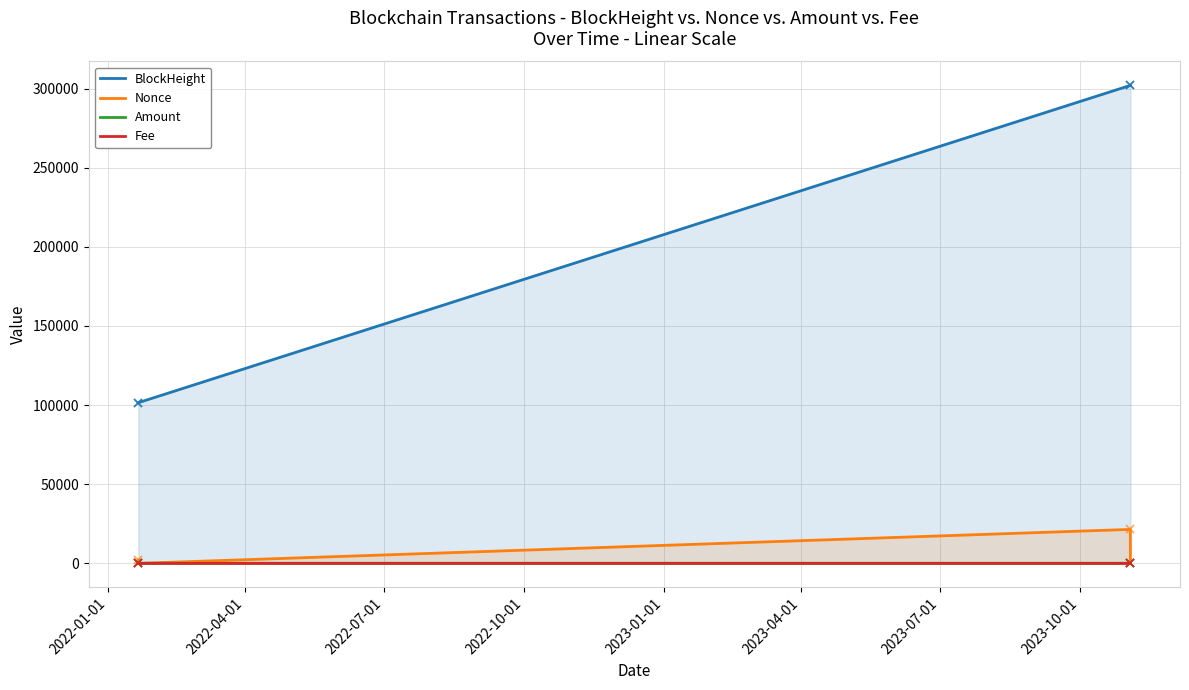

What are all the series names shown in the legend?

BlockHeight, Nonce, Amount, Fee